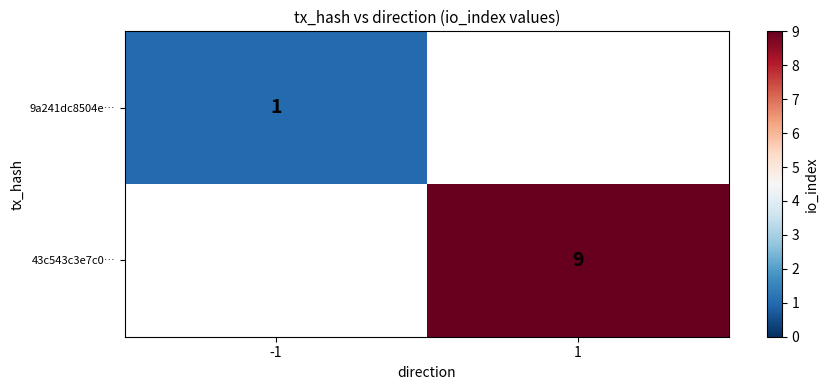

True or false: 43c543c3e7c0… has a value of 9 at 1.

True